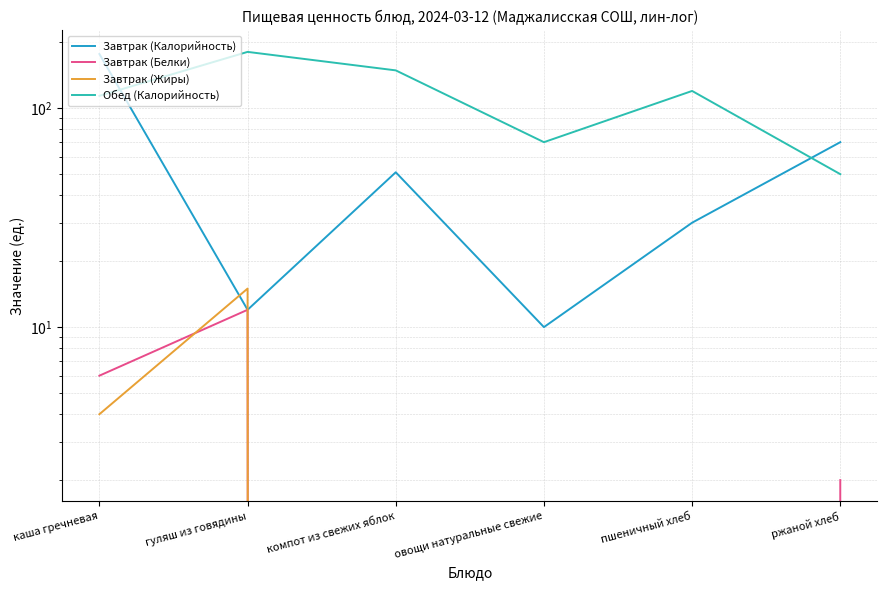

What are all the series names shown in the legend?

Завтрак (Калорийность), Завтрак (Белки), Завтрак (Жиры), Обед (Калорийность)